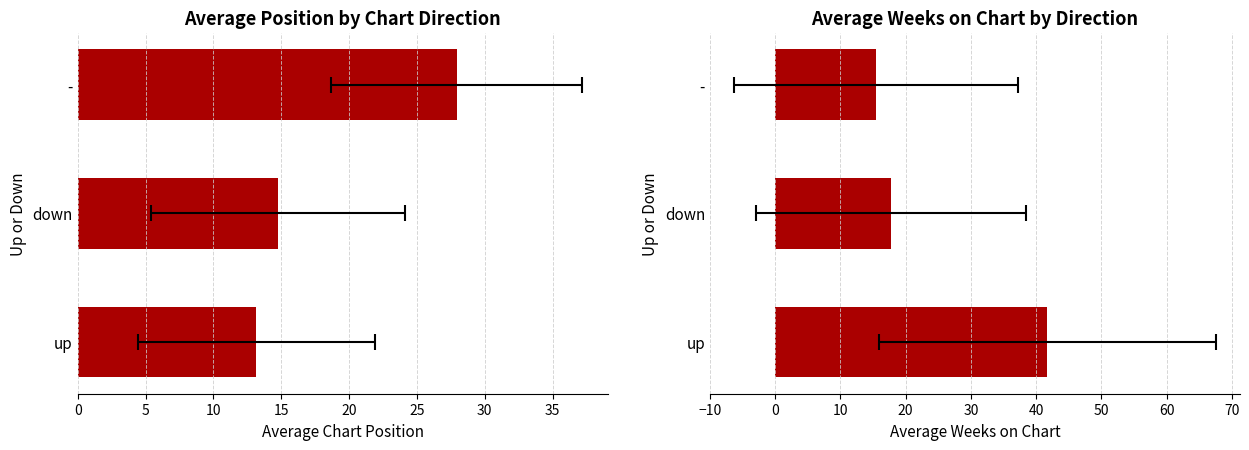

Which series has the largest total across all categories?

Avg Weeks on Chart